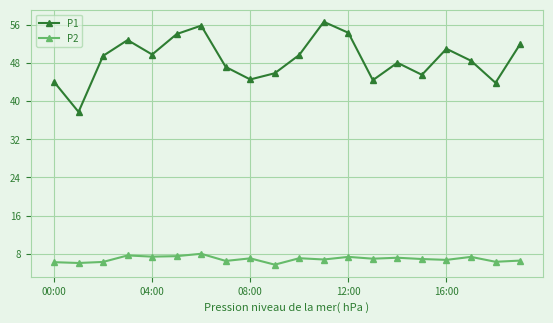

True or false: P2 and P1 intersect in this chart.

False